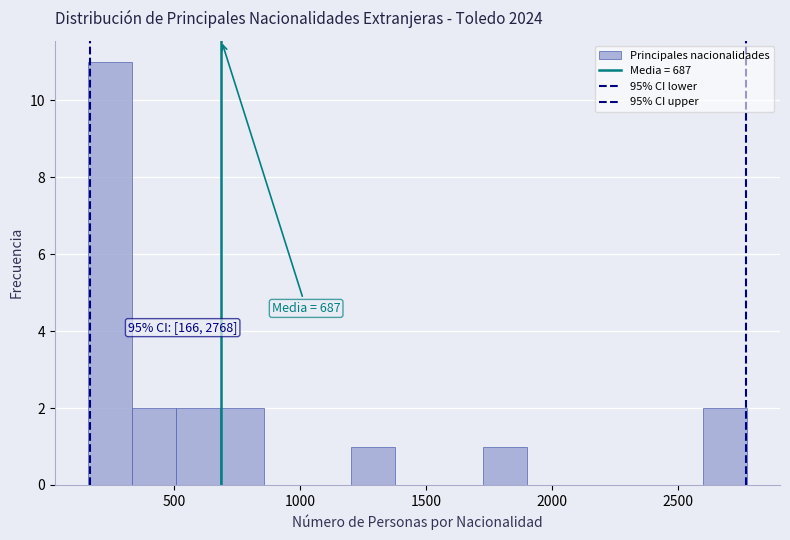

Around what value on the x-axis is the tallest bar? Give the approximate position of its centre, as read against the axis.

250